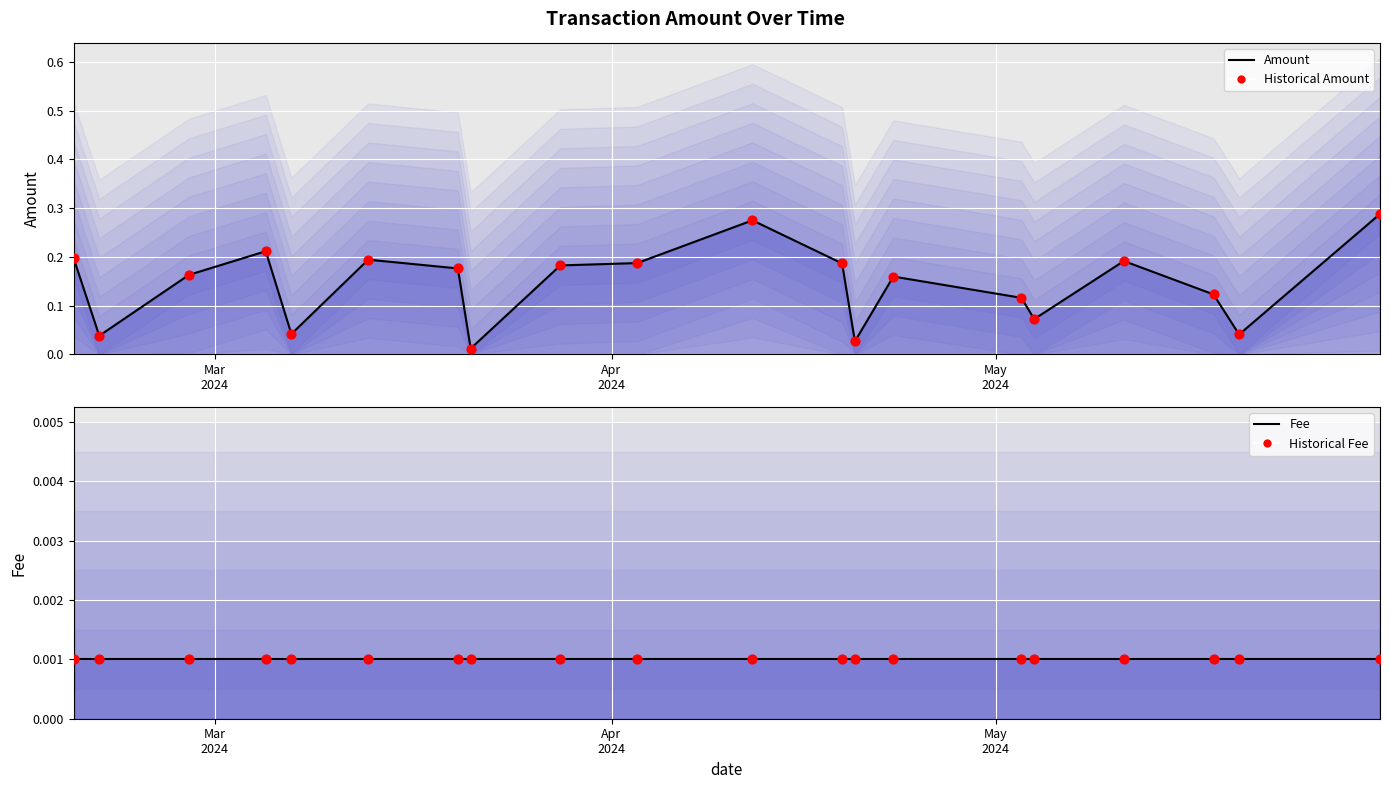

Which series contains the lowest Y value?

Fee